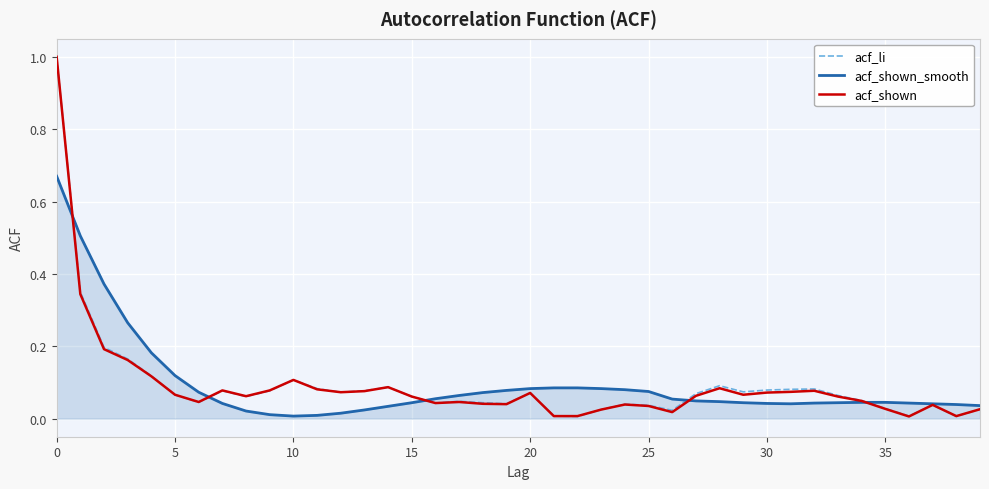

What is the maximum value shown in the chart?

1.0